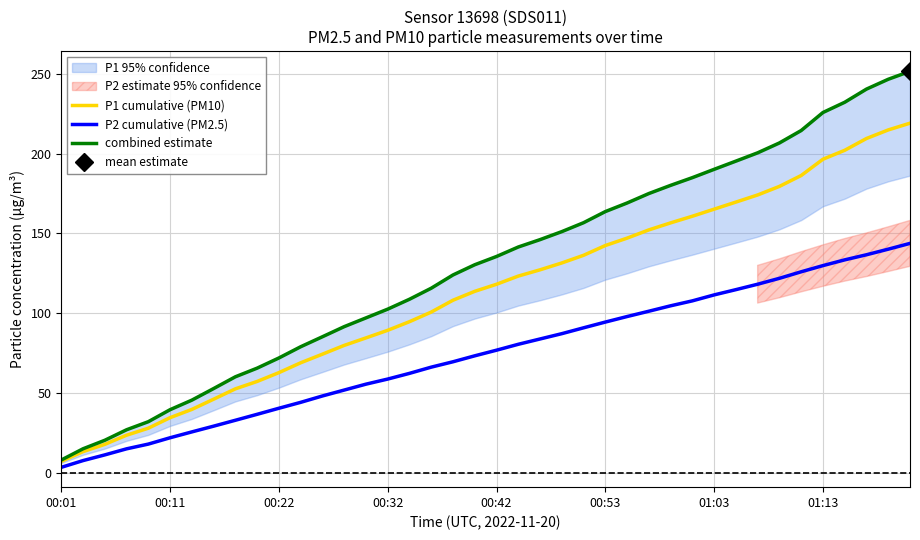

Where does the P1 cumulative (PM10) series first go above 118?

00:42